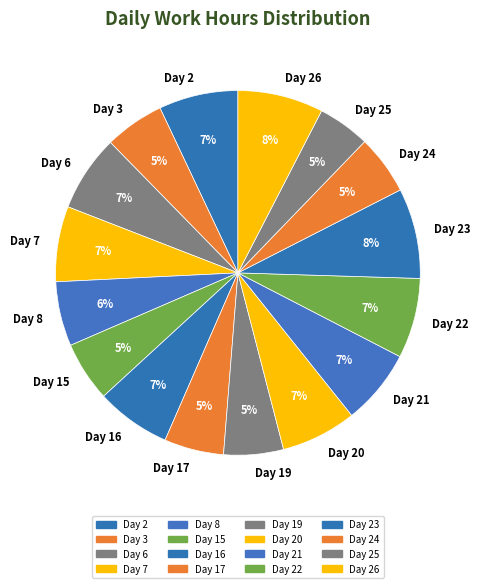

Approximately how many times larger is the value at Day 16 compared to Day 7?

1.0